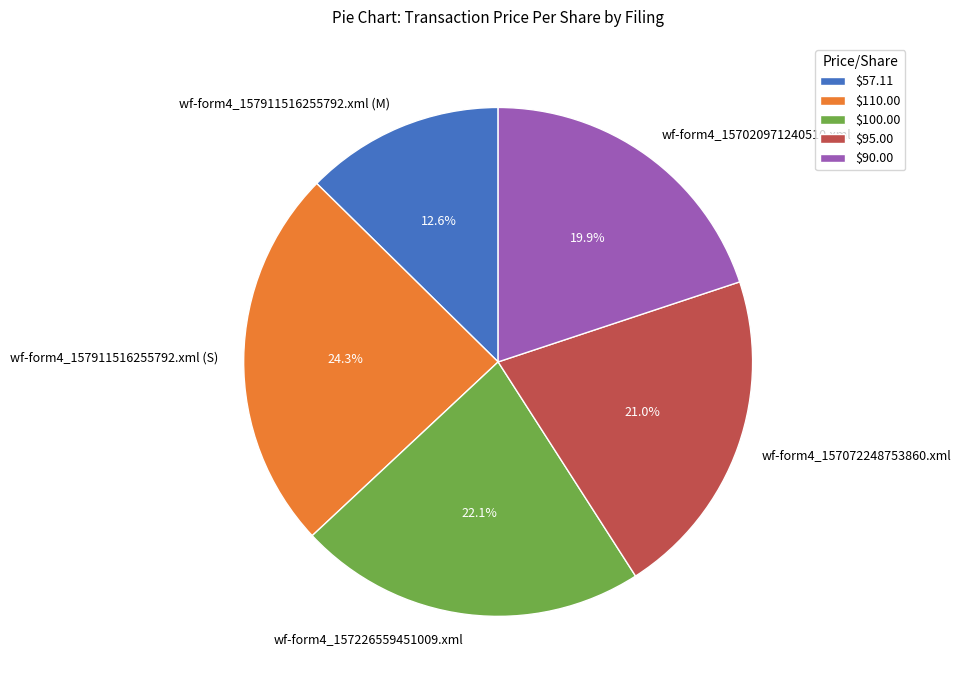

Rank the categories by value from lowest to highest.

wf-form4_157911516255792.xml (M), wf-form4_157020971240510.xml, wf-form4_157072248753860.xml, wf-form4_157226559451009.xml, wf-form4_157911516255792.xml (S)